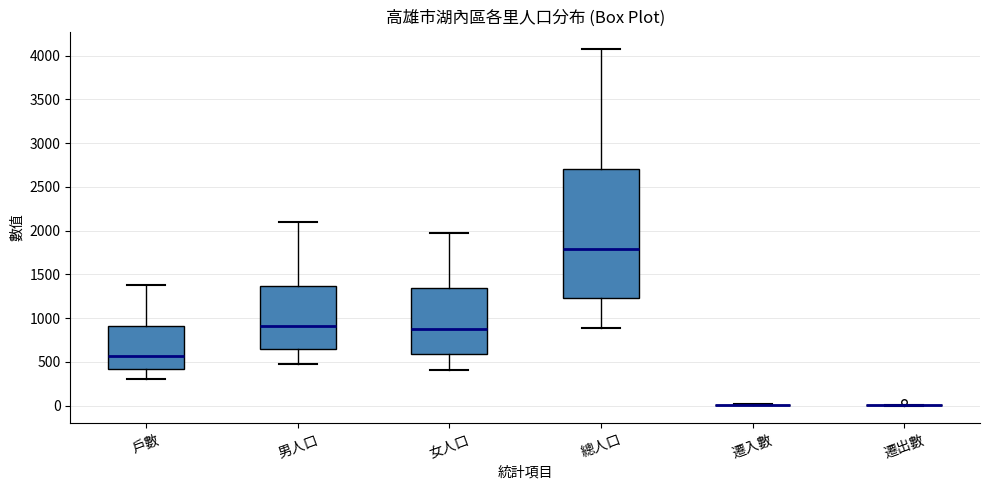

Comparing the boxes themselves (not the whiskers), which one is the tallest?

總人口